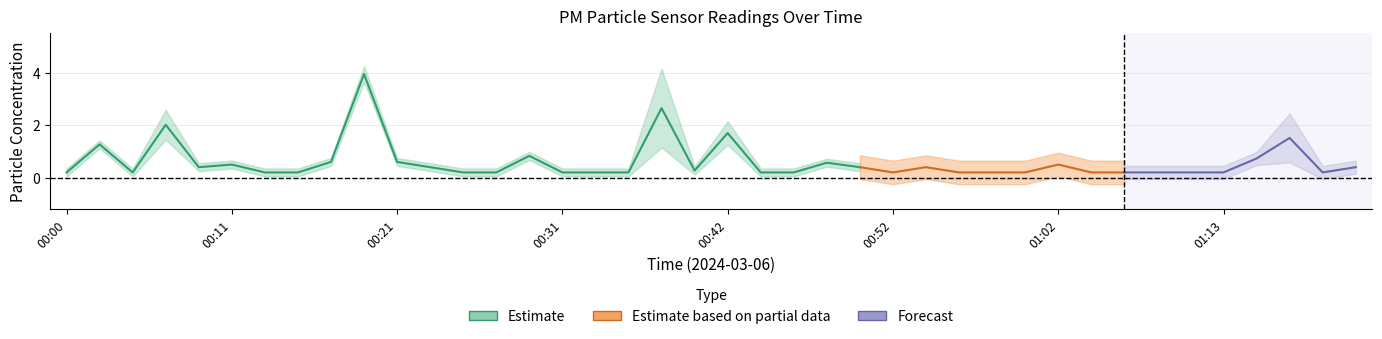

The value of P1 at 00:02 is 0.7. True or false?

False